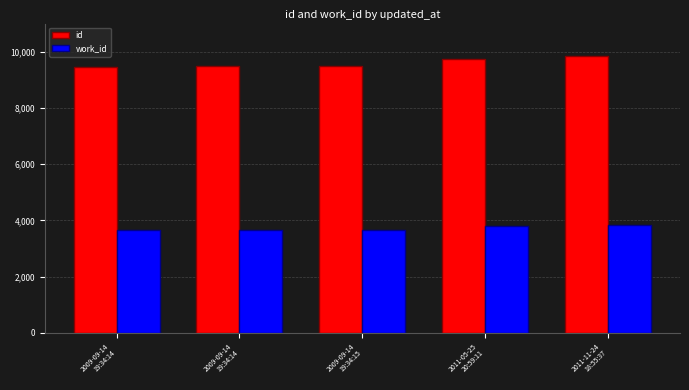

Which category has the lowest value in the id series?

2009-09-14
19:34:14